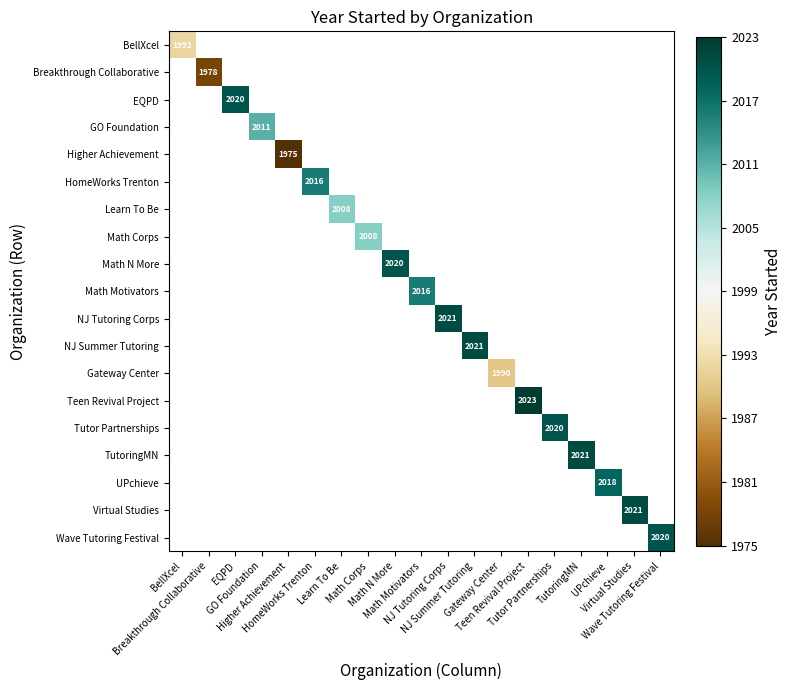

Which label corresponds to the smallest value in the chart?

Higher Achievement